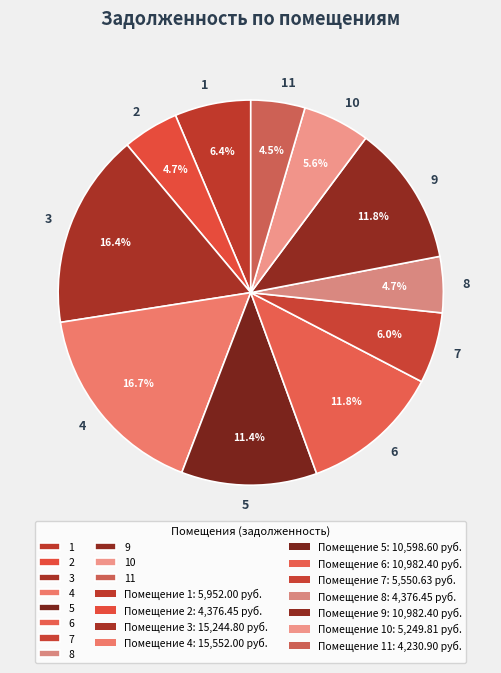

To the nearest percent, what is the average slice percentage?

9%